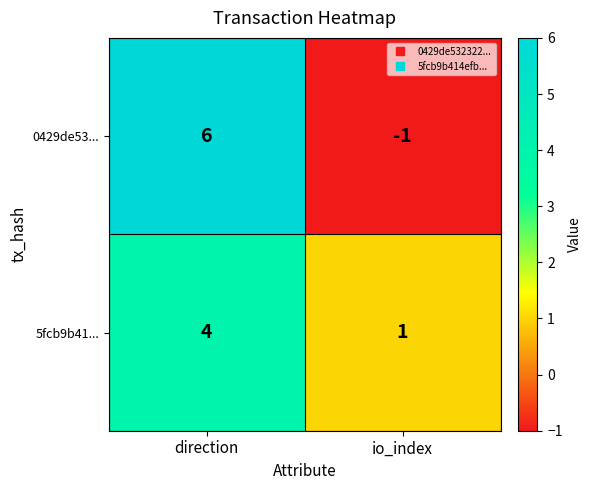

Reading left to right, extract all data points from this chart.

0429de53...: 6	-1
5fcb9b41...: 4	1